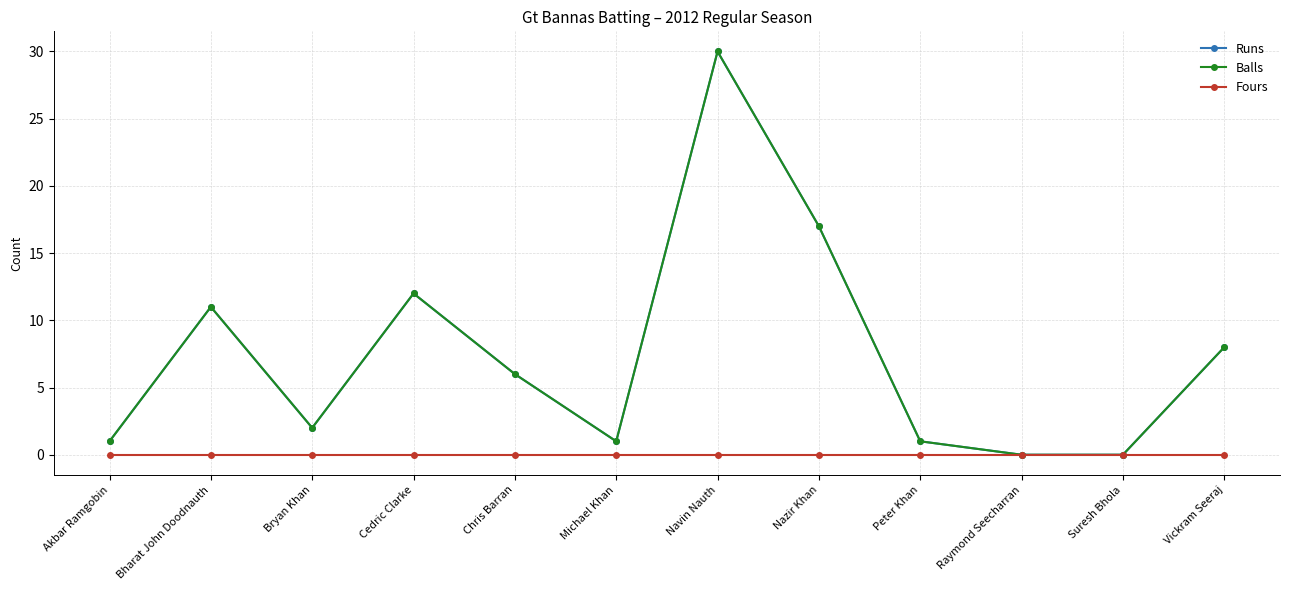

Is this an area chart (filled region under the line)?

No